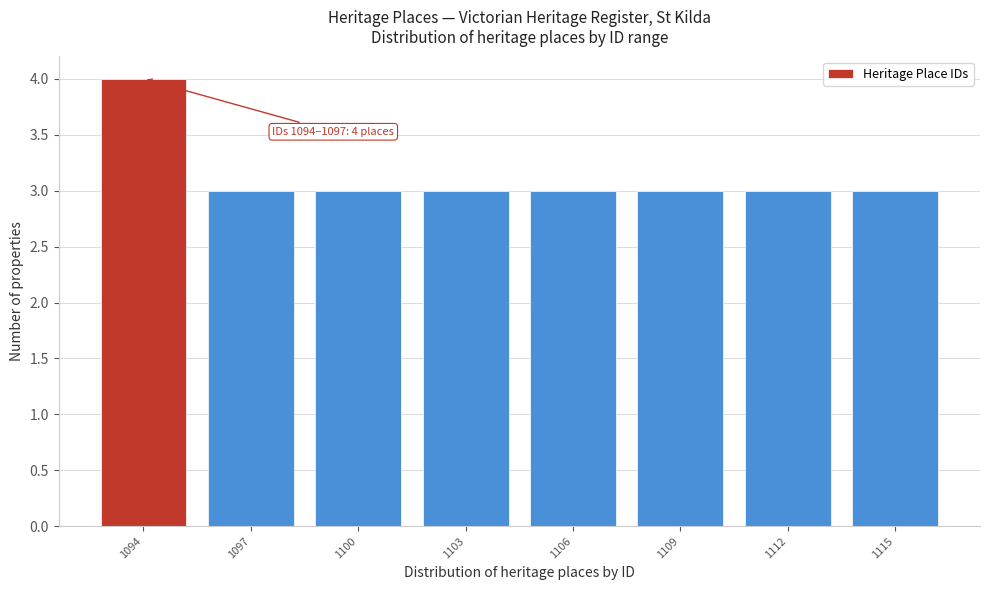

Reading left to right, list all the values displayed in this chart.

1094=4	1097=3	1100=3	1103=3	1106=3	1109=3	1112=3	1115=3